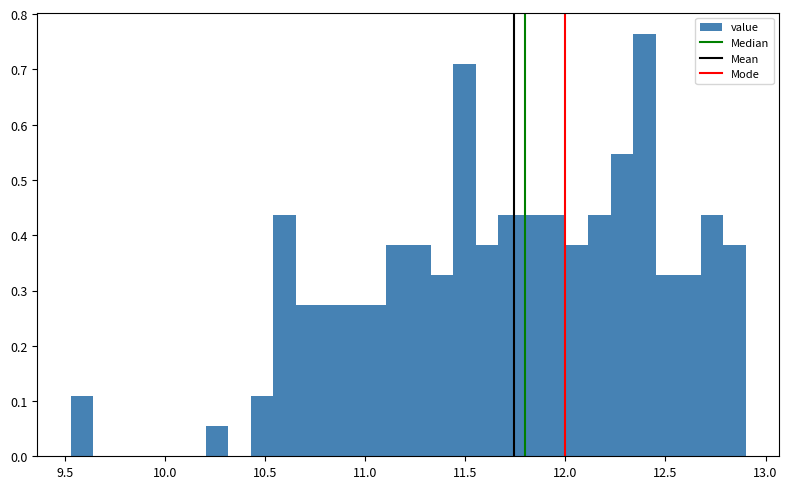

Around what value on the x-axis is the tallest bar? Give the approximate position of its centre, as read against the axis.

12.40